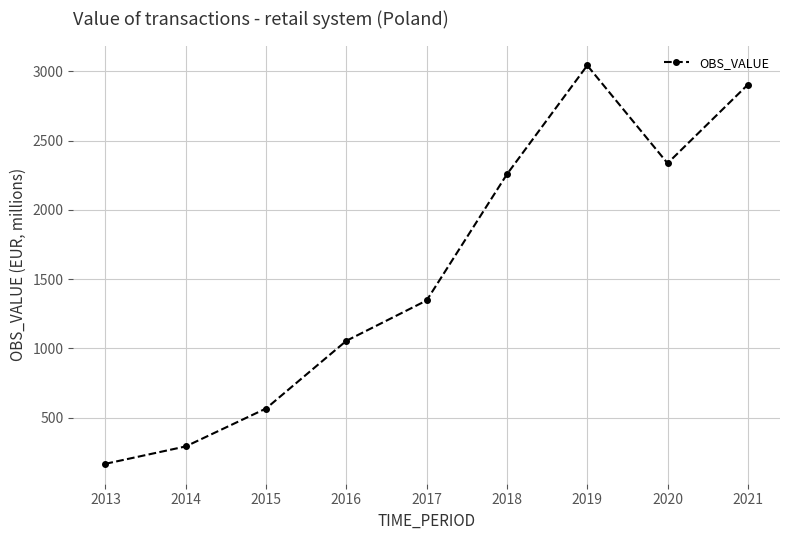

How many interior local peaks (higher than both neighbors) does the data have?

1